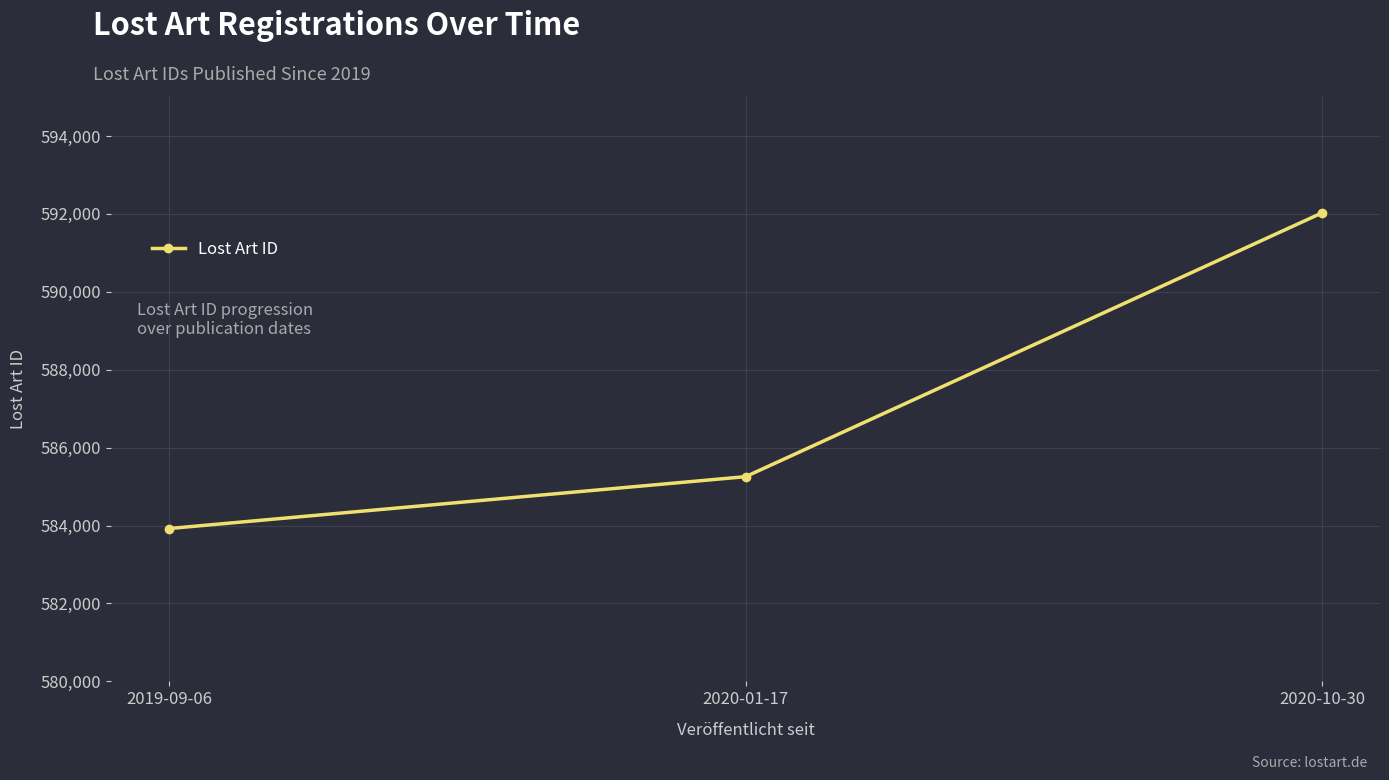

The chart shows a value of 592029 at 2020-10-30. True or false?

True